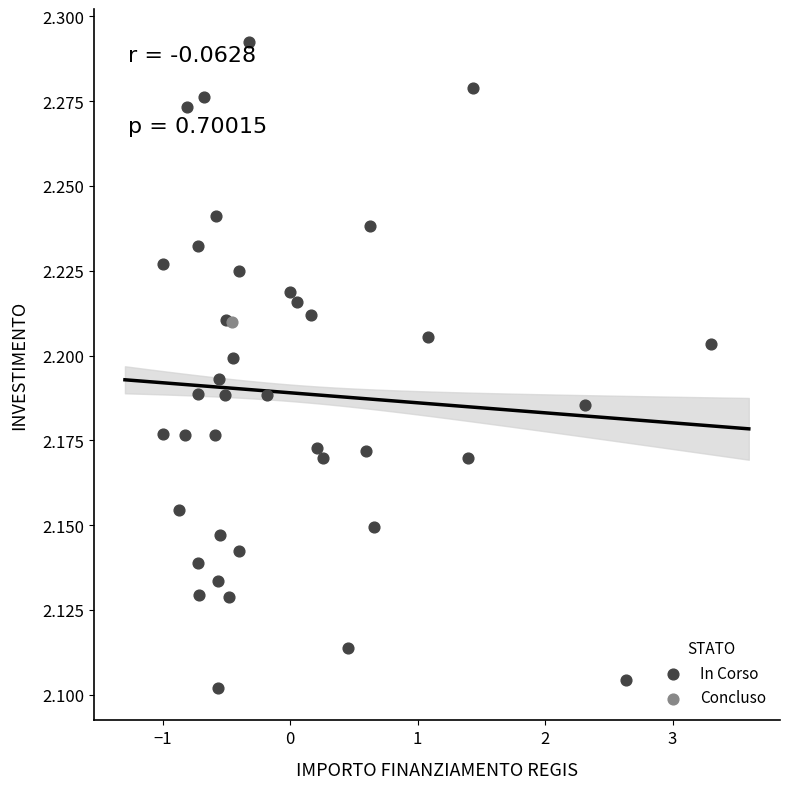

What are all the series names shown in the legend?

In Corso, Concluso